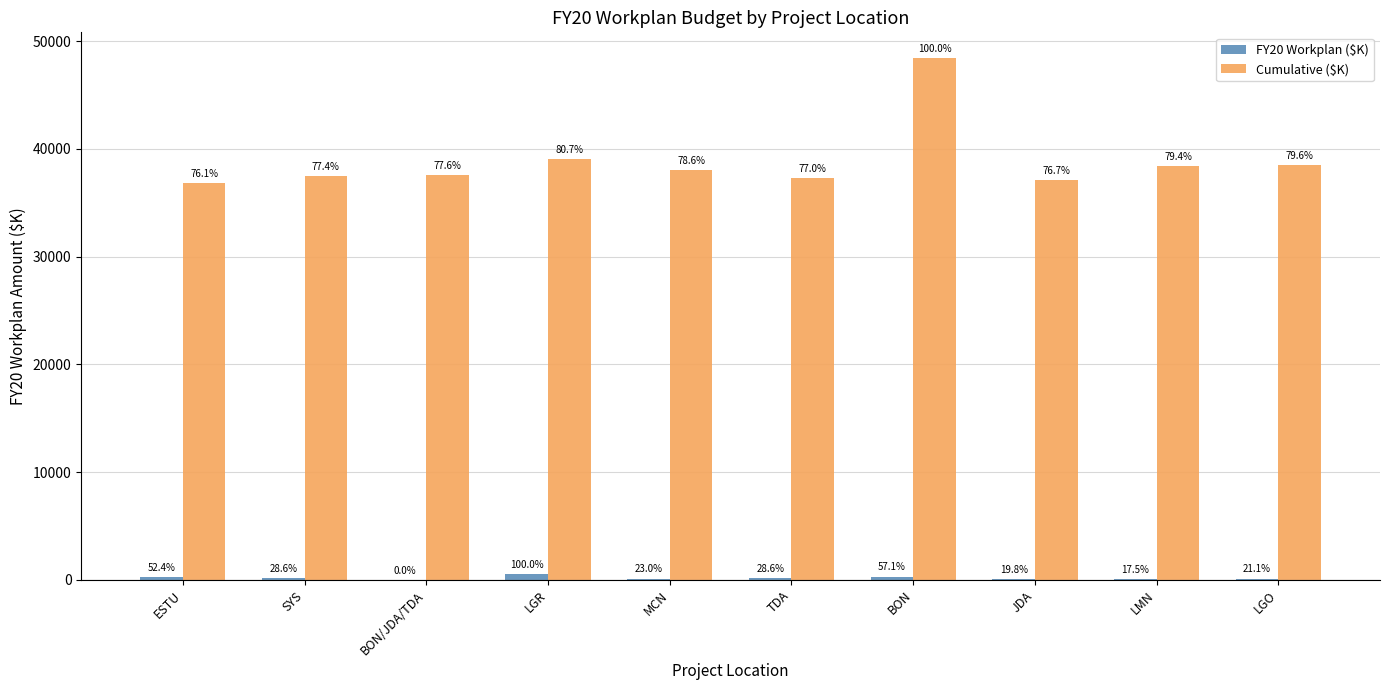

What are all the series names shown in the legend?

FY20 Workplan ($K), Cumulative ($K)